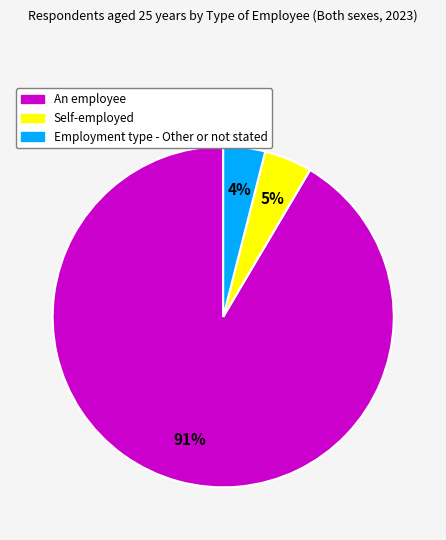

To the nearest percent, what is the average slice percentage?

33%